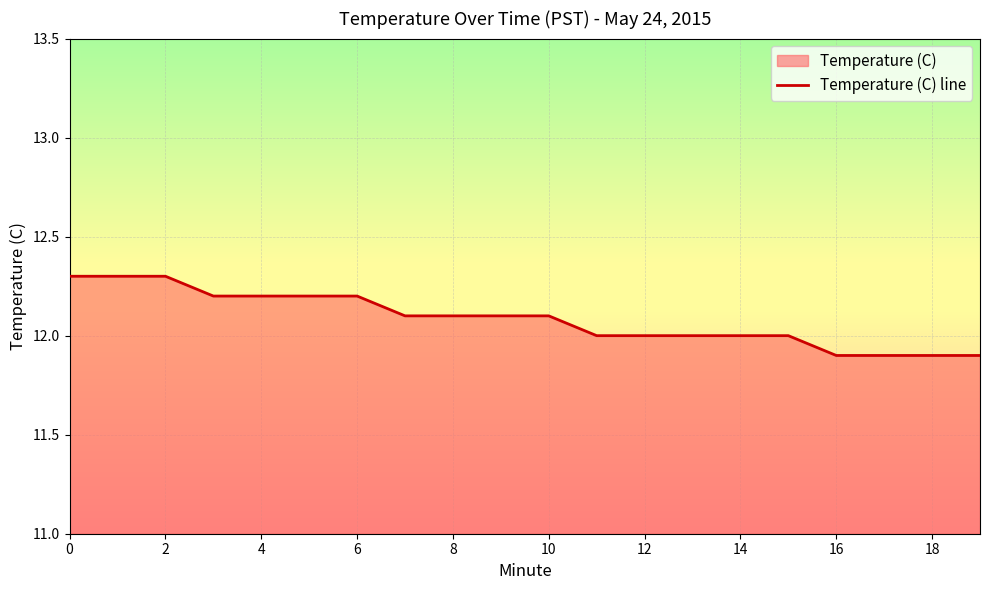

How many lines are shown in the chart?

1